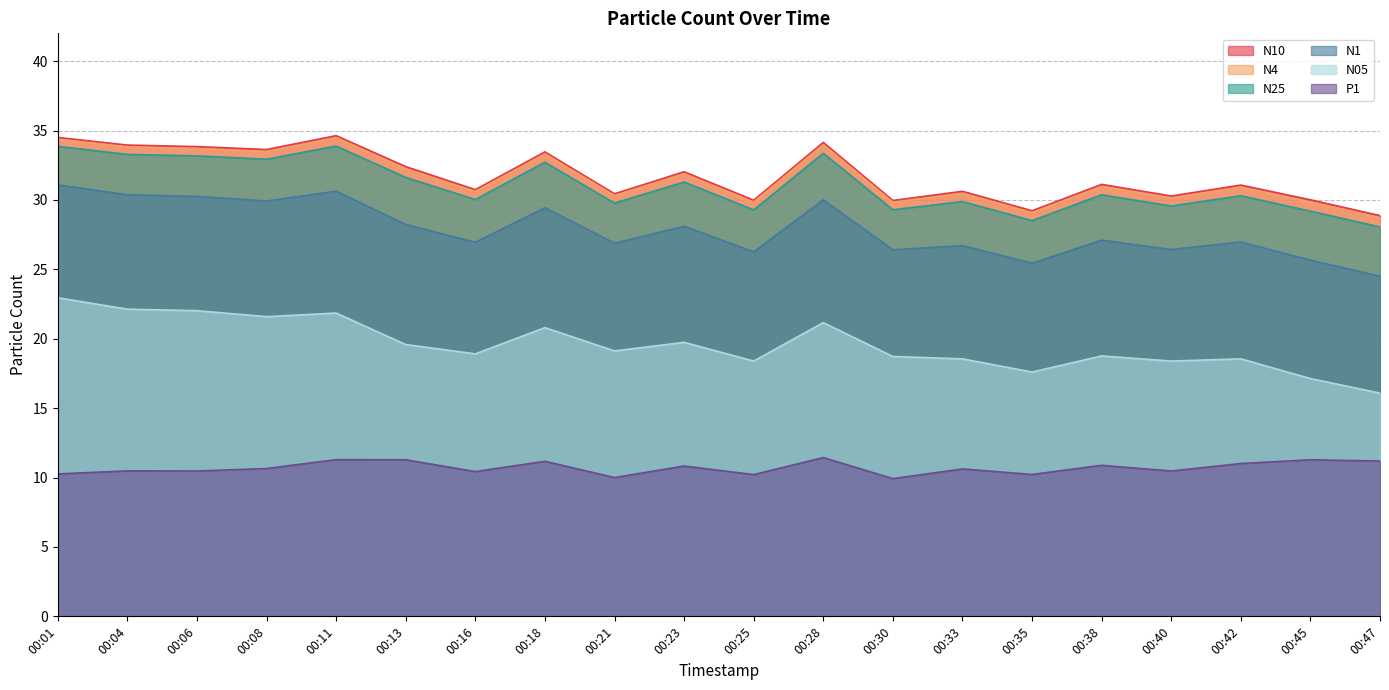

How many lines are shown in the chart?

6